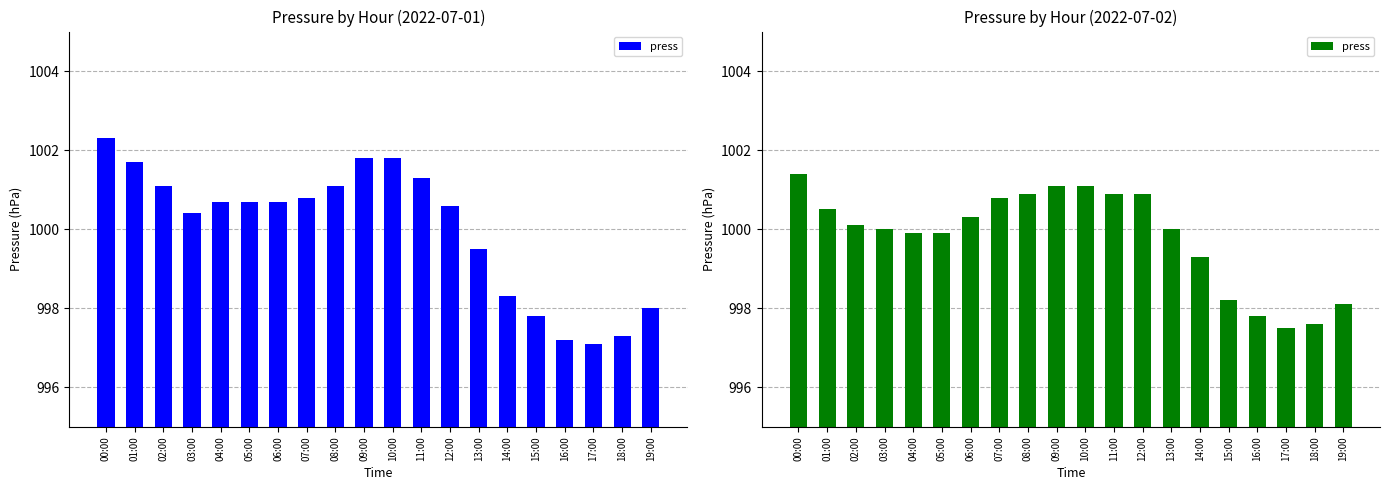

True or false: the data shows 1723.3 at 10:00.

False